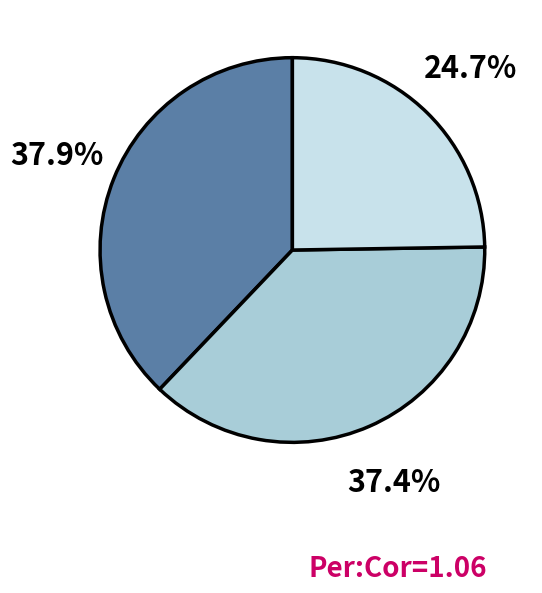

Is there any slice that represents more than half of the pie?

No